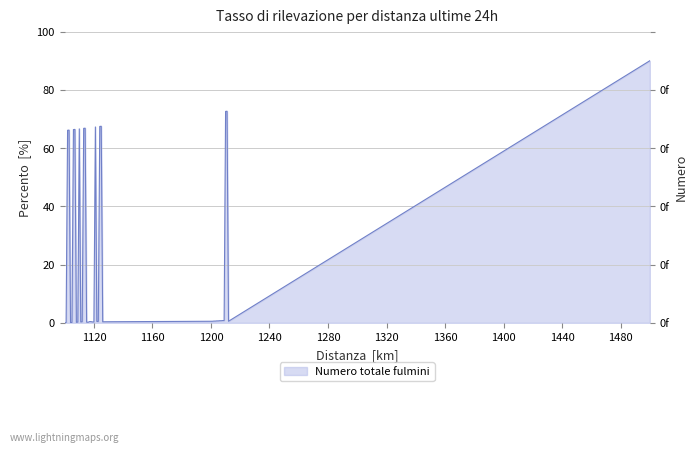

Where is the first local maximum?

1103